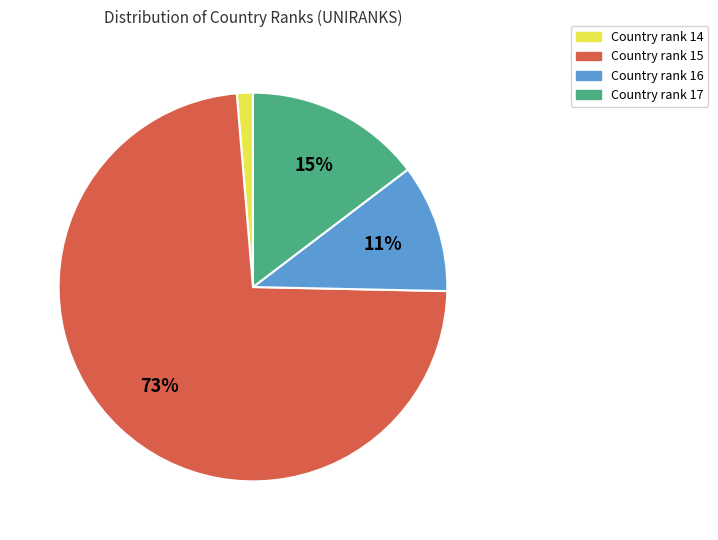

To the nearest percent, what is the difference between the largest and smallest slice percentages?

72%